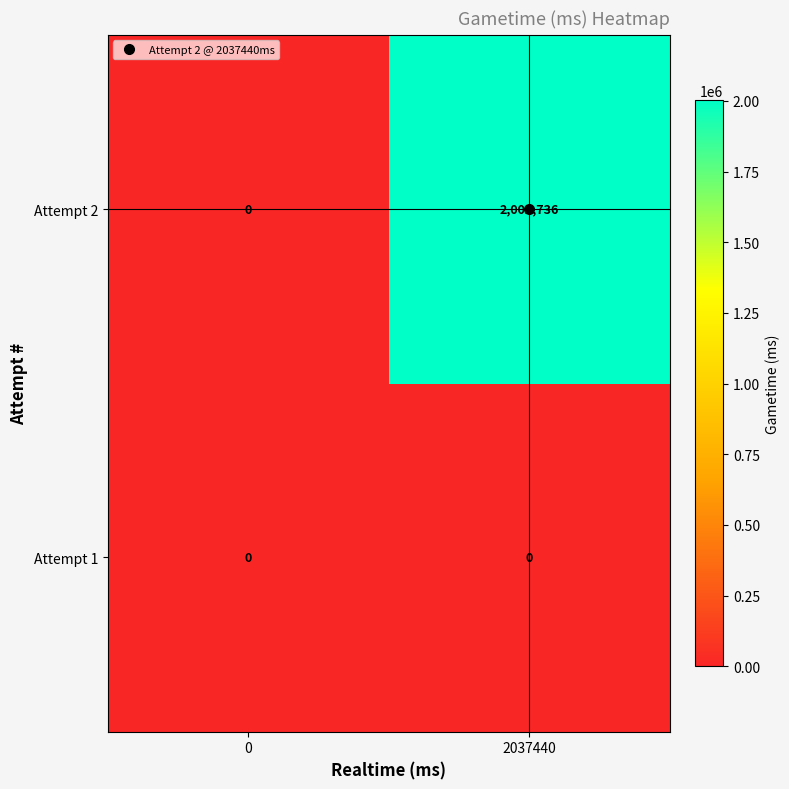

The Attempt 2 series shows -1058228 at 0. True or false?

False